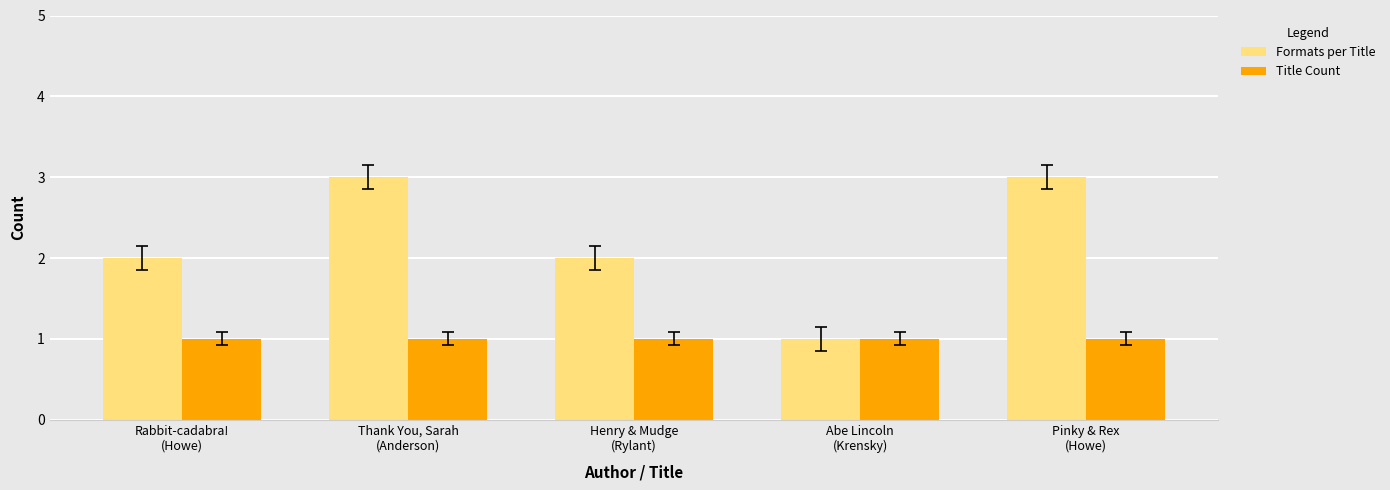

Rank the series by their maximum value, from highest to lowest.

Formats per Title, Title Count